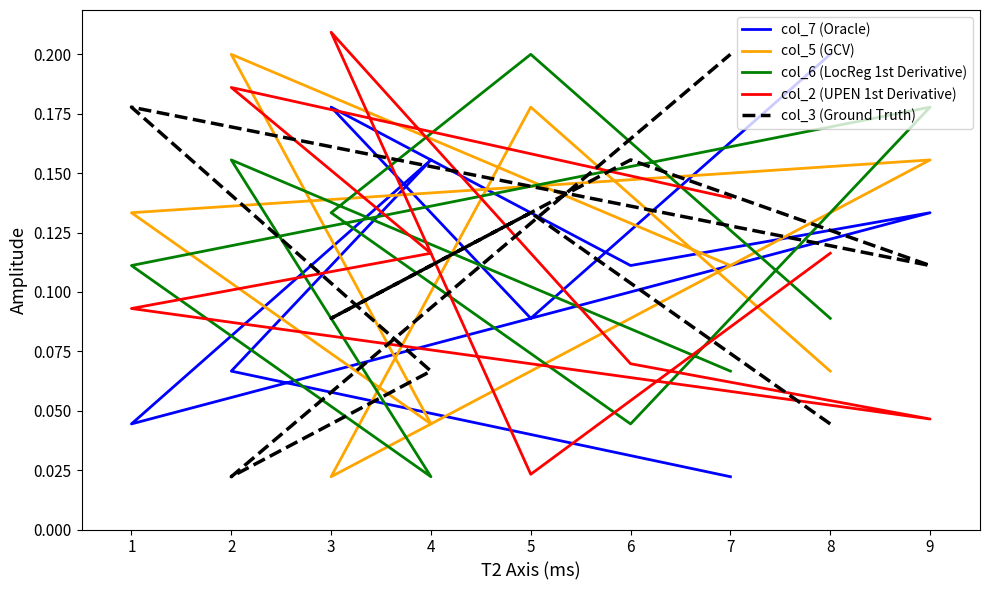

The col_3 (Ground Truth) series shows 0.0 at 2. True or false?

False